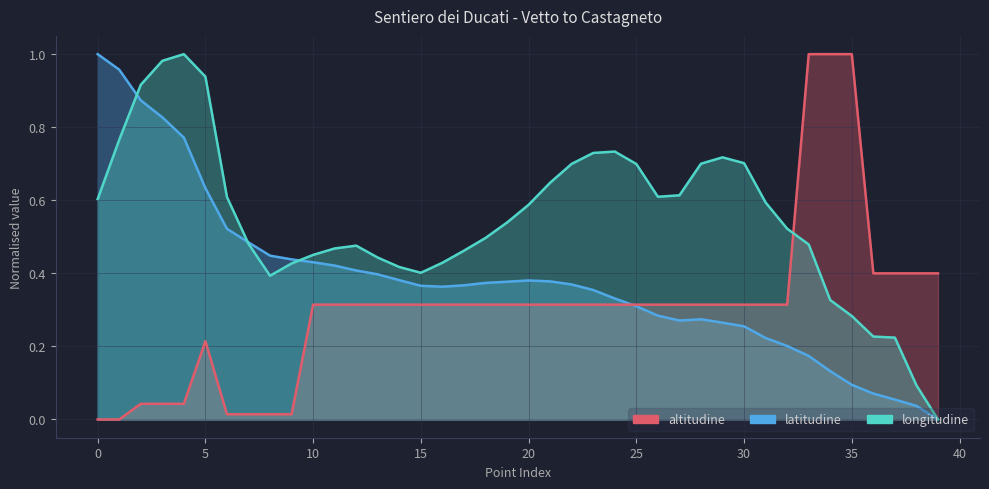

What is the label of the 2nd point from the right?

38